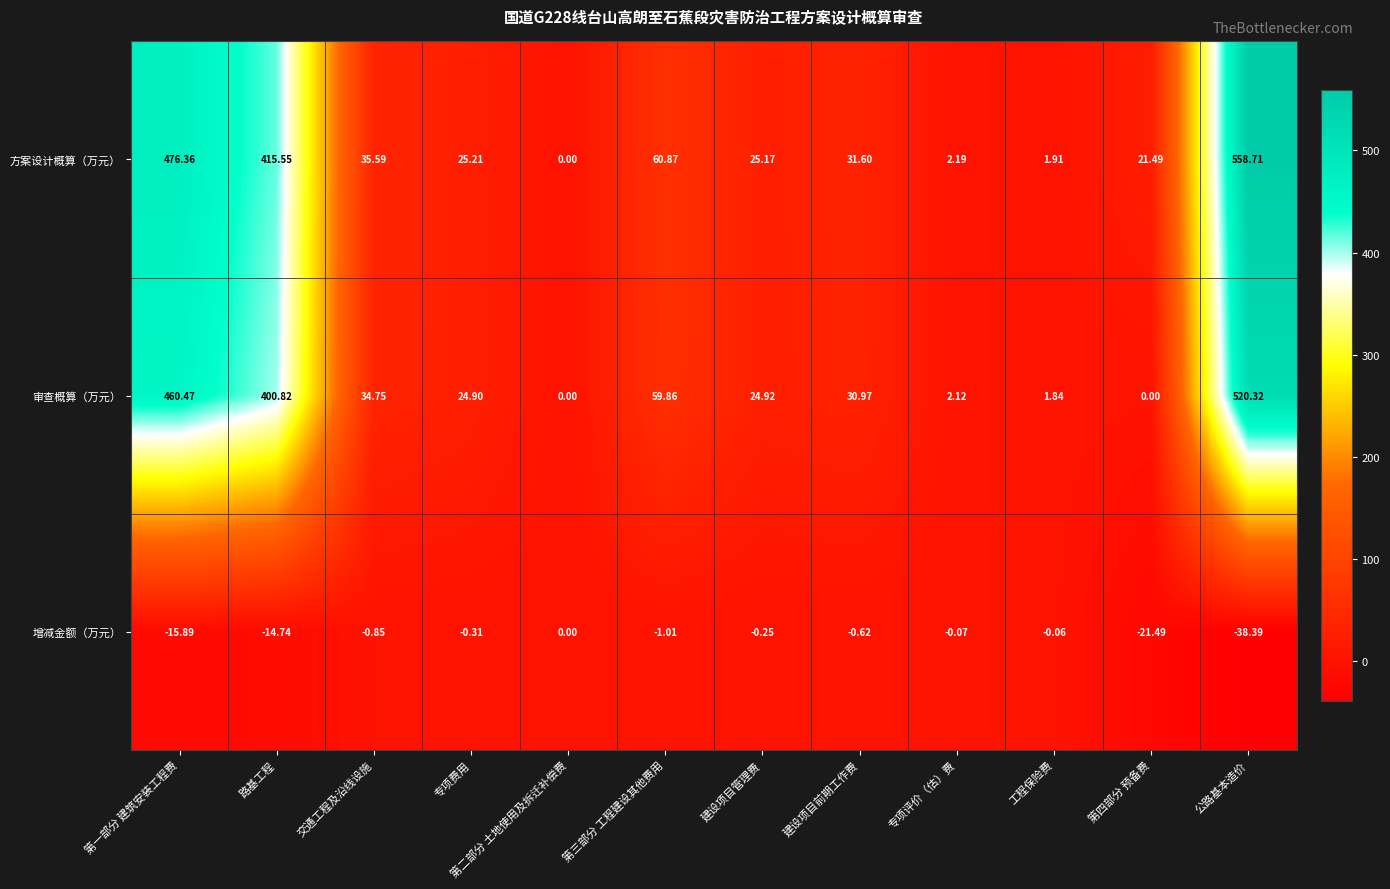

Is the value of 增减金额（万元） at 第四部分 预备费 greater than the value of 方案设计概算（万元） at 第四部分 预备费?

No